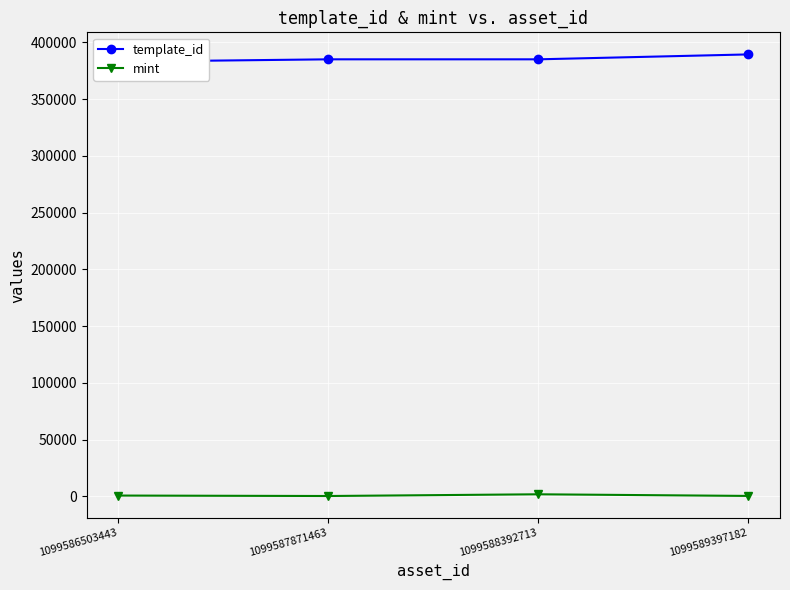

What is the difference between the maximum and minimum values in the template_id series?

6414